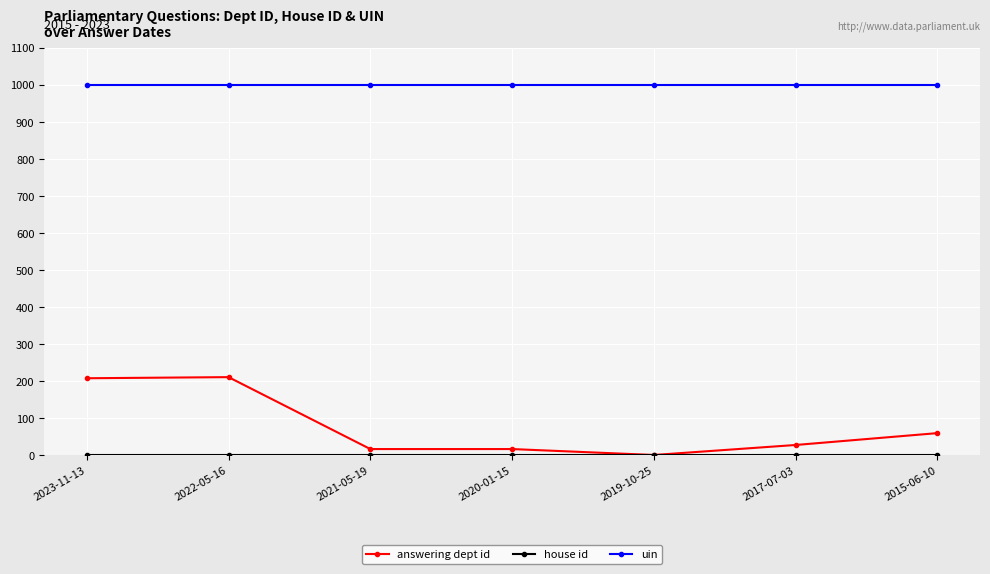

What is the label of the 6th point from the left?

2017-07-03